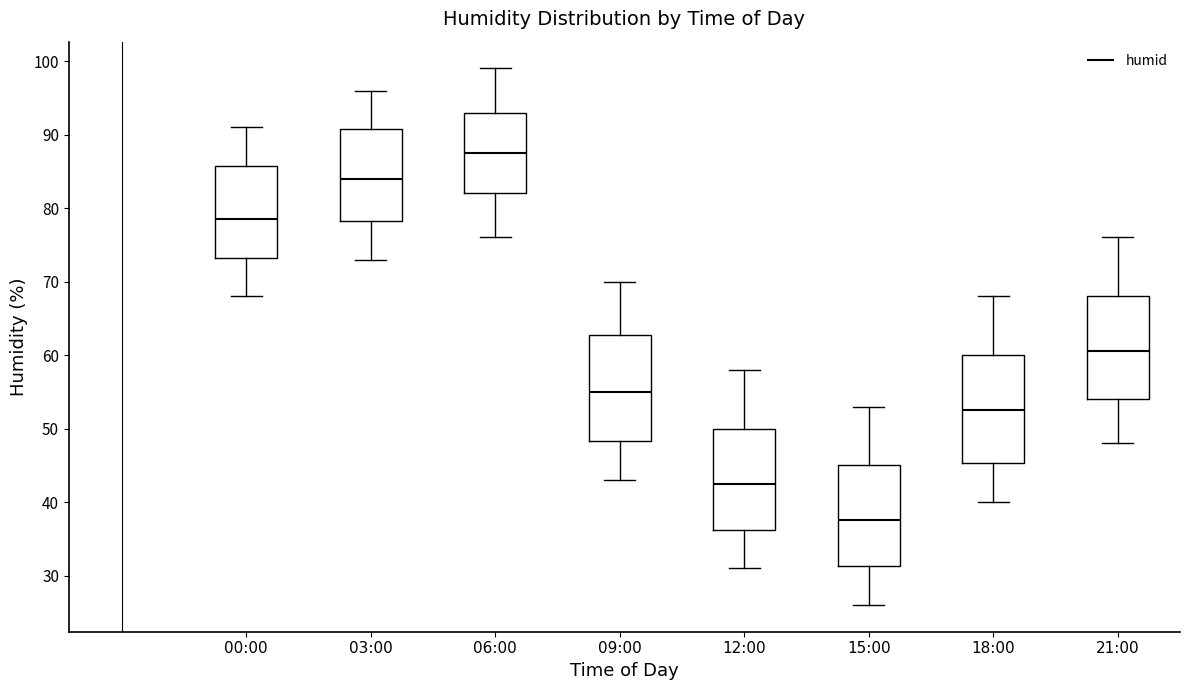

Where does the median line of the box for 03:00 sit on the y-axis? The values are not printed on the chart, so give them approximately, as read against the axis.

84